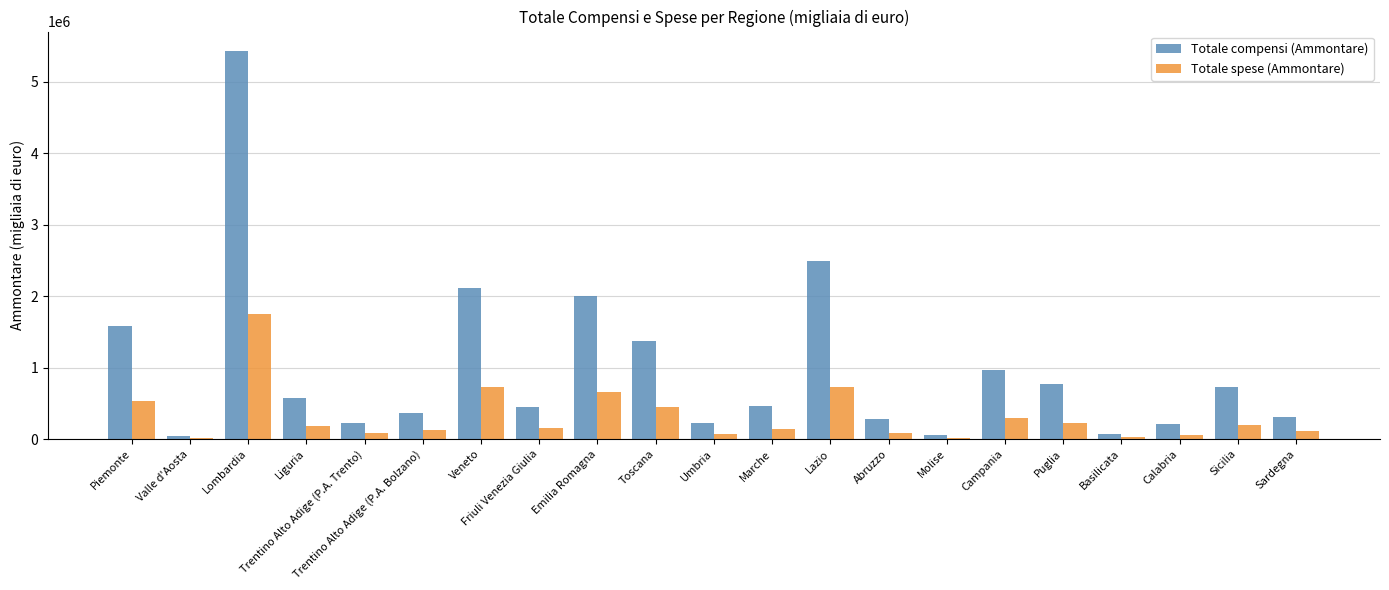

Between Piemonte and Lazio, which series saw the biggest shift?

Totale compensi (Ammontare)